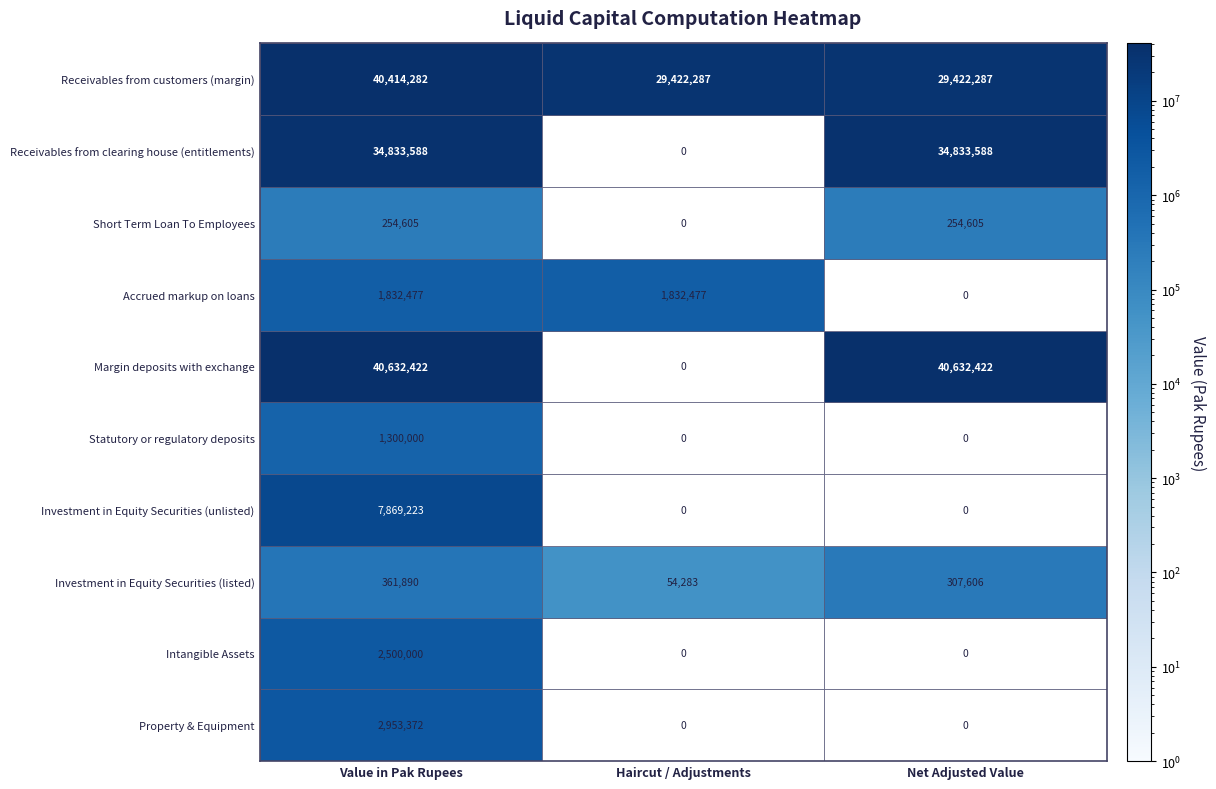

The value of Receivables from customers (margin) at Haircut / Adjustments is 29422287. True or false?

True